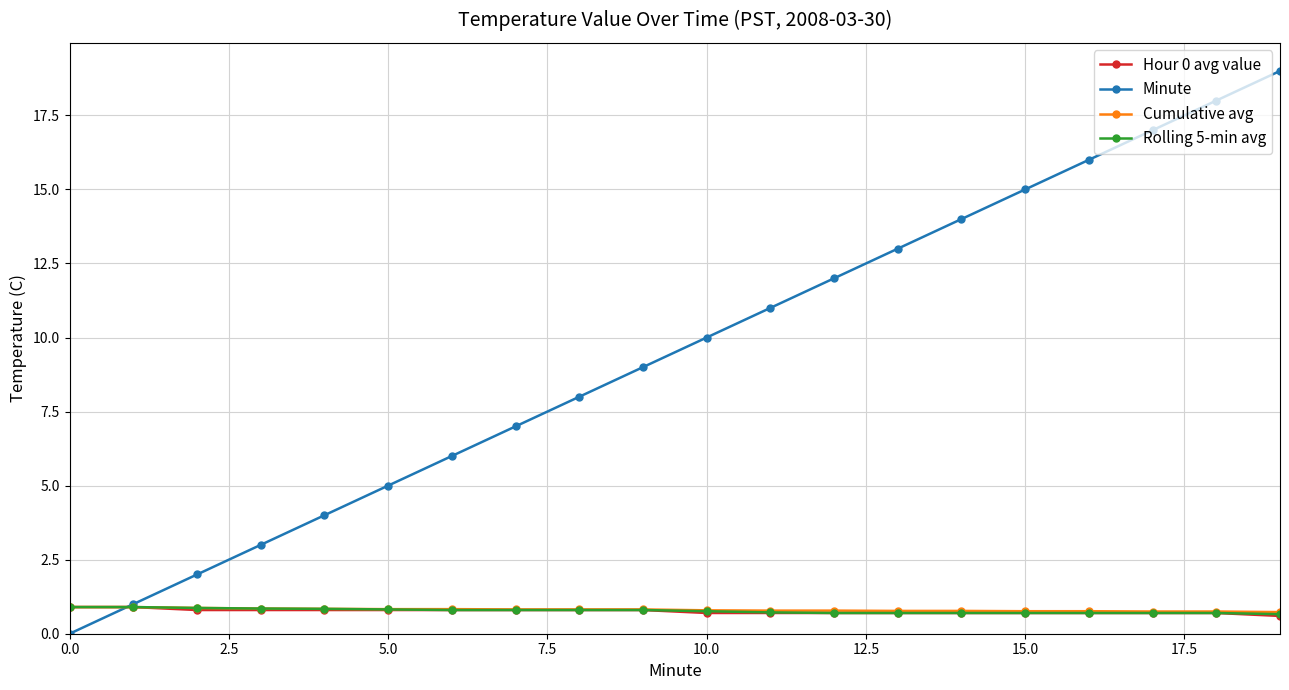

What is the value of the Cumulative avg point at the 3rd from the left?

0.9